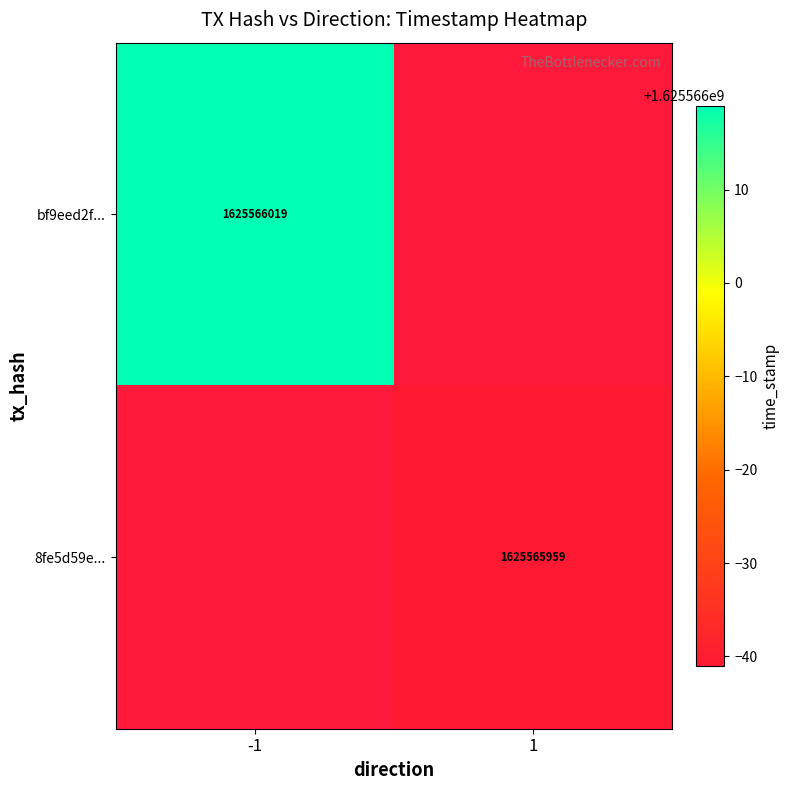

The bf9eed2f... series shows 1625566019 at -1. True or false?

True